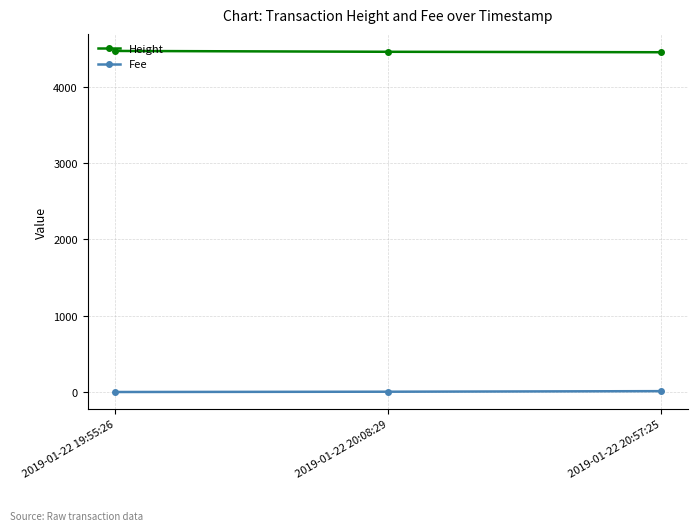

What is the average value of the Fee series?

5.1